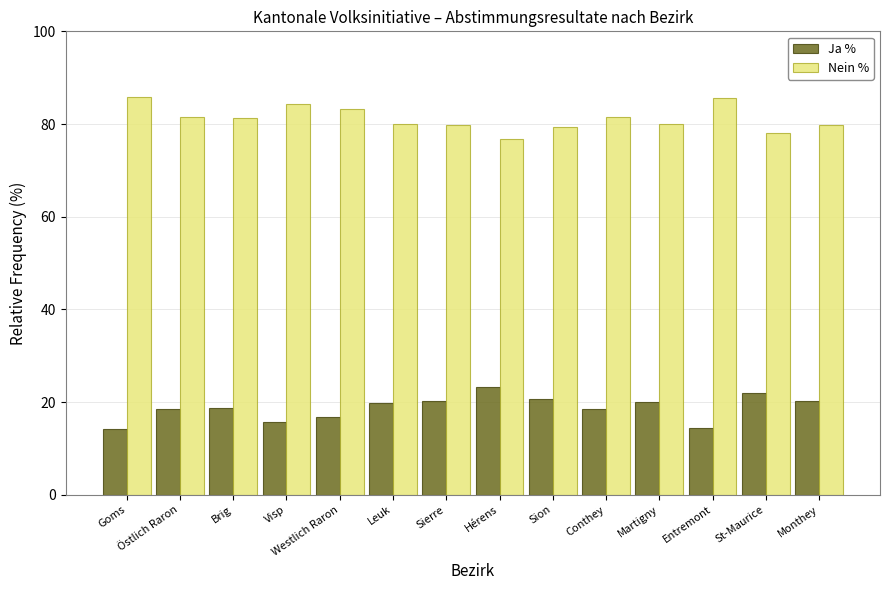

What is the label of the 11th bar from the right?

Visp